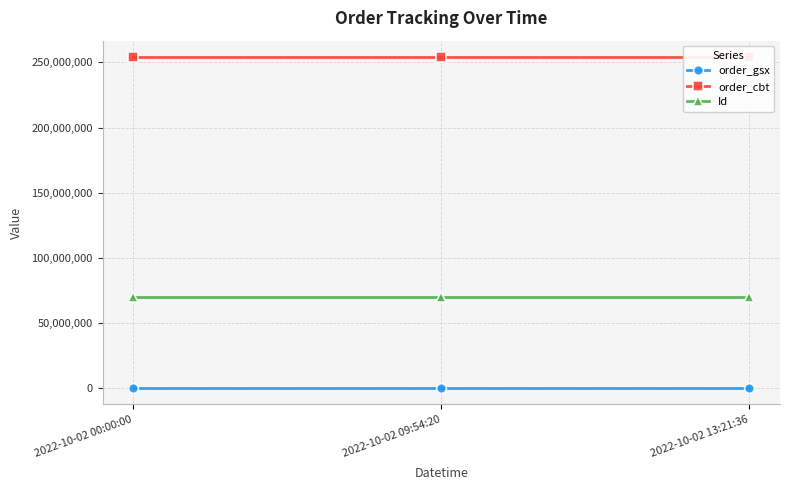

True or false: order_cbt has a value of 253935752 at 2022-10-02 00:00:00.

True